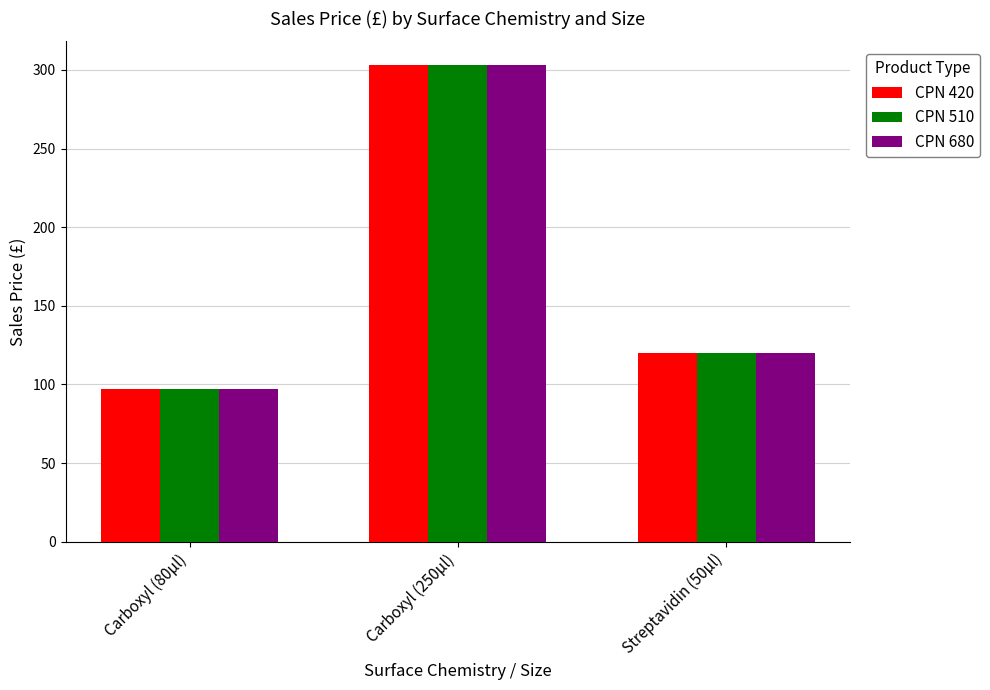

What is the minimum value for CPN 510?

97